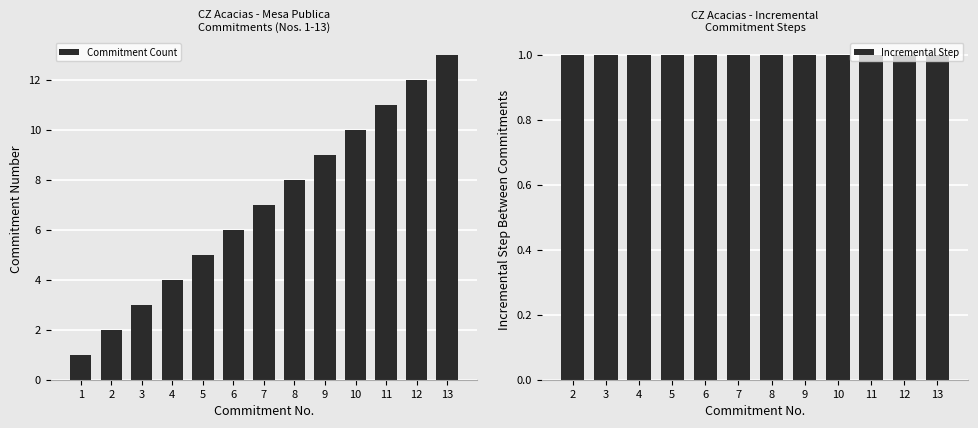

Which category has the lowest value across all series?

1